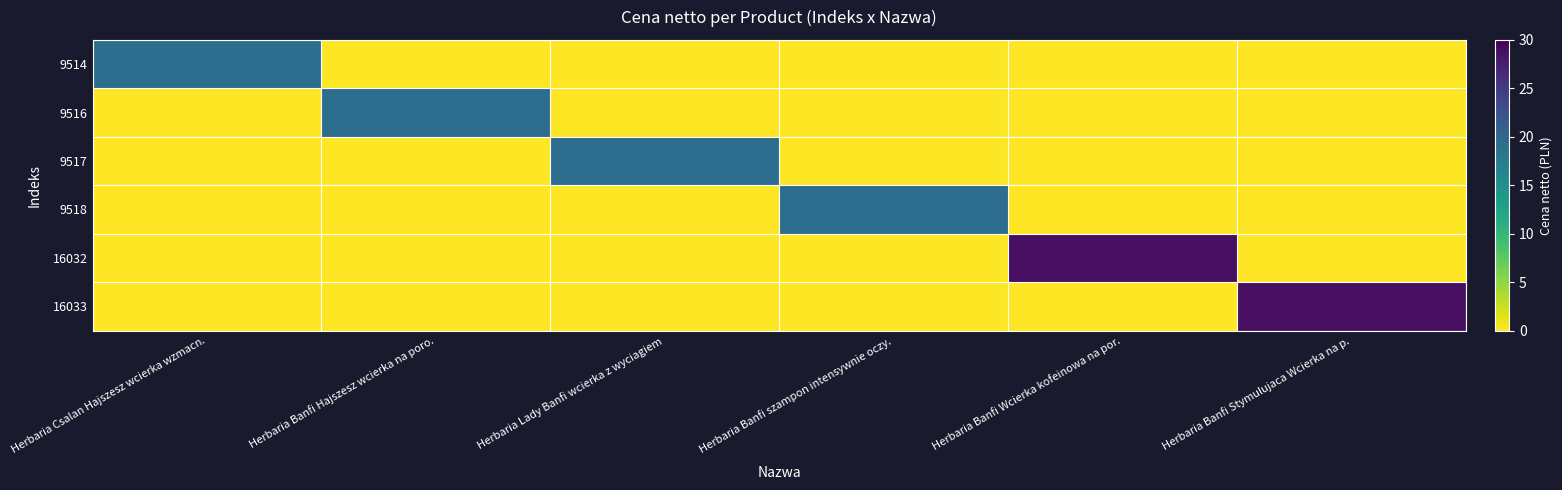

List the series in order of their peak value, lowest first.

9514, 9517, 9518, 9516, 16032, 16033